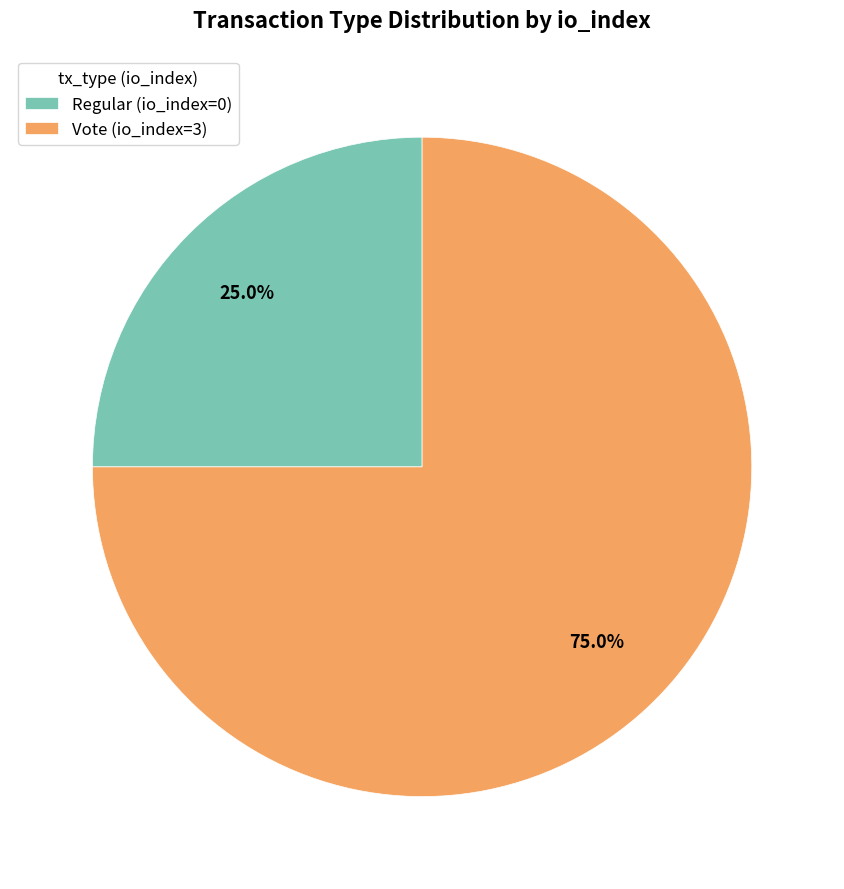

To the nearest percent, what is the combined percentage of Regular (io_index=0) and Vote (io_index=3)?

100%